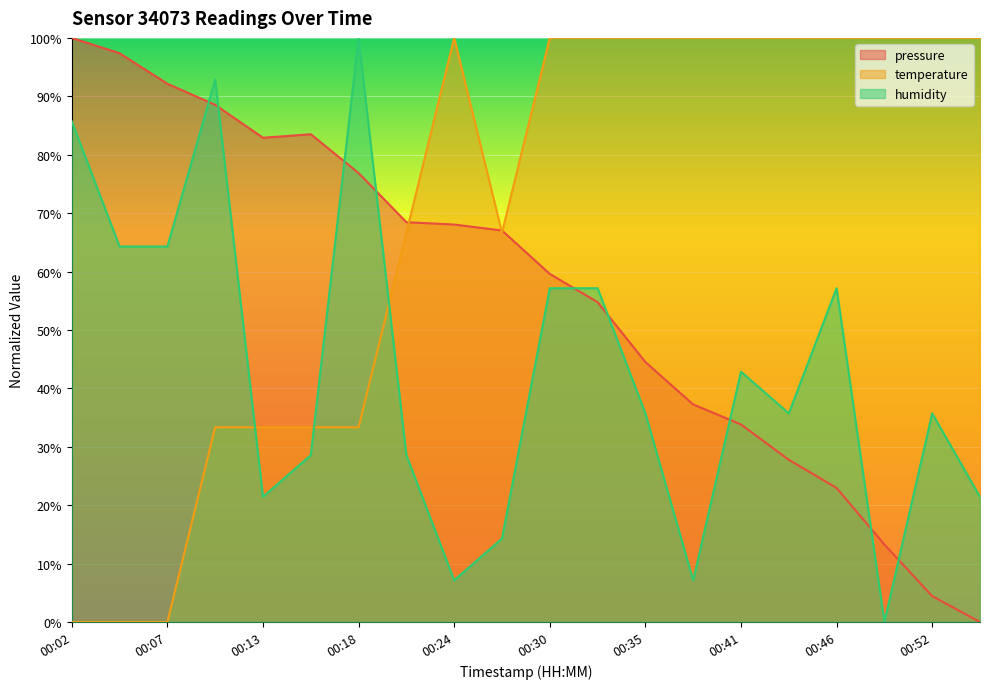

Reading left to right, transcribe all the data shown in this chart.

pressure: 00:02=100.0	00:05=97.4	00:07=92.2	00:10=88.5	00:13=82.9	00:16=83.5	00:18=76.9	00:21=68.4	00:24=68.0	00:27=67.0	00:30=59.6	00:32=54.8	00:35=44.5	00:38=37.2	00:41=33.8	00:43=27.8	00:46=22.9	00:49=13.3	00:52=4.4	00:54=0.0
temperature: 00:02=0.0	00:05=0.0	00:07=0.0	00:10=33.3	00:13=33.3	00:16=33.3	00:18=33.3	00:21=66.7	00:24=100.0	00:27=66.7	00:30=100.0	00:32=100.0	00:35=100.0	00:38=100.0	00:41=100.0	00:43=100.0	00:46=100.0	00:49=100.0	00:52=100.0	00:54=100.0
humidity: 00:02=85.7	00:05=64.3	00:07=64.3	00:10=92.9	00:13=21.4	00:16=28.6	00:18=100.0	00:21=28.6	00:24=7.1	00:27=14.3	00:30=57.1	00:32=57.1	00:35=35.7	00:38=7.1	00:41=42.9	00:43=35.7	00:46=57.1	00:49=0.0	00:52=35.7	00:54=21.4